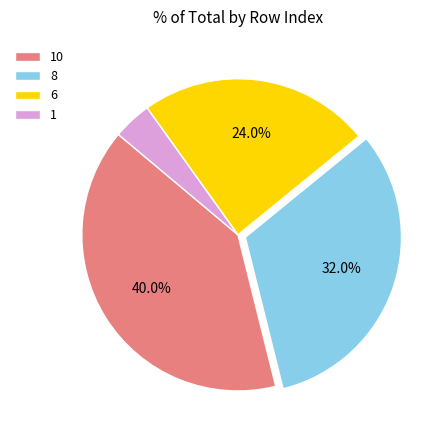

Which has a higher value, 8 or 1?

8